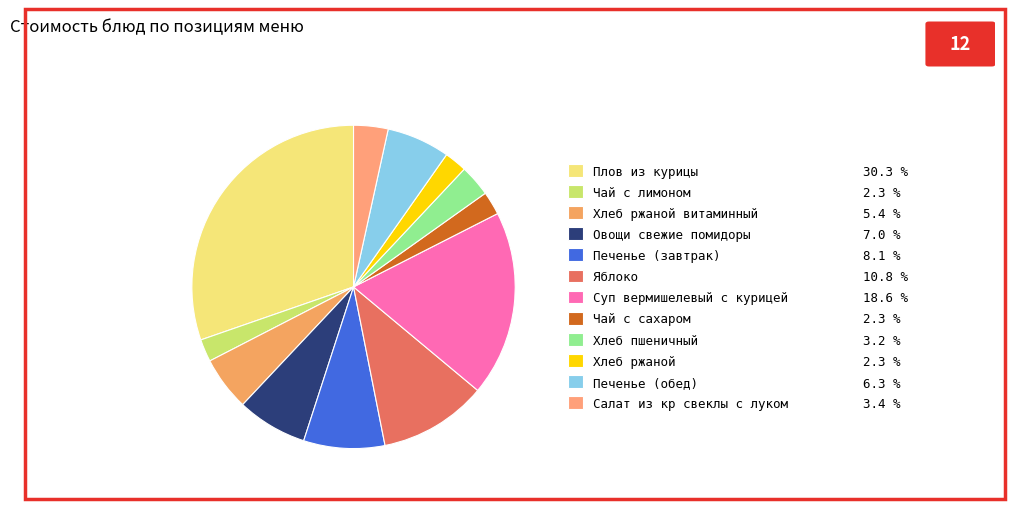

How many segments does this pie chart have?

12